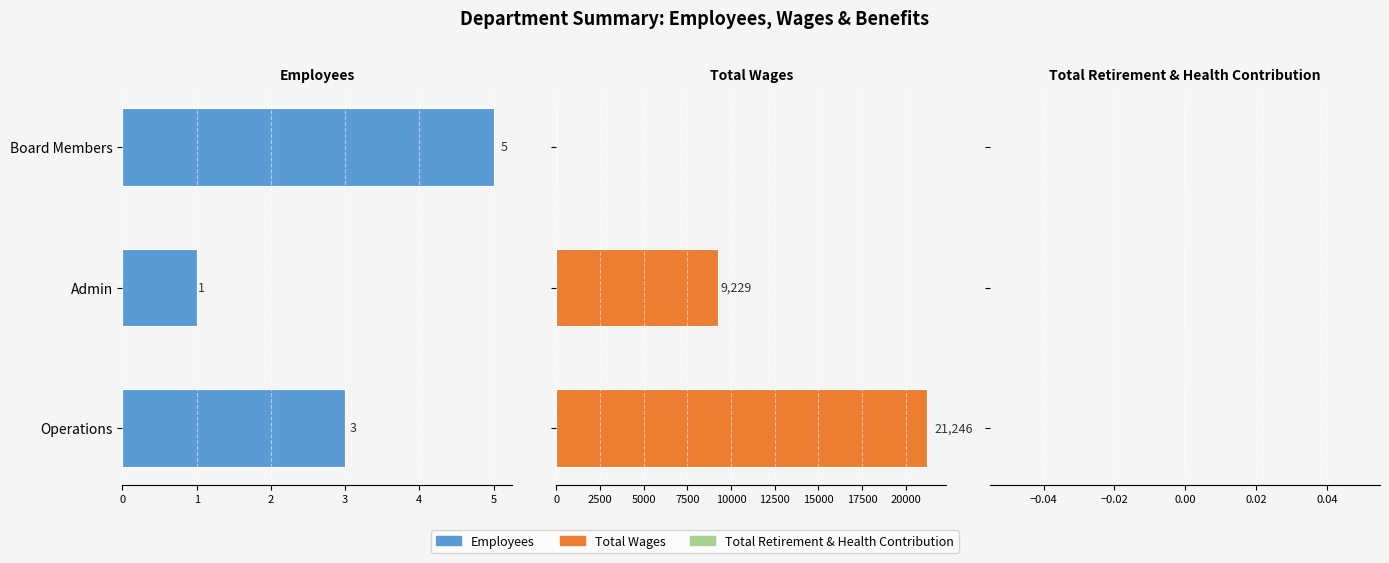

Rank the categories by Employees value from lowest to highest.

1, 0, 2